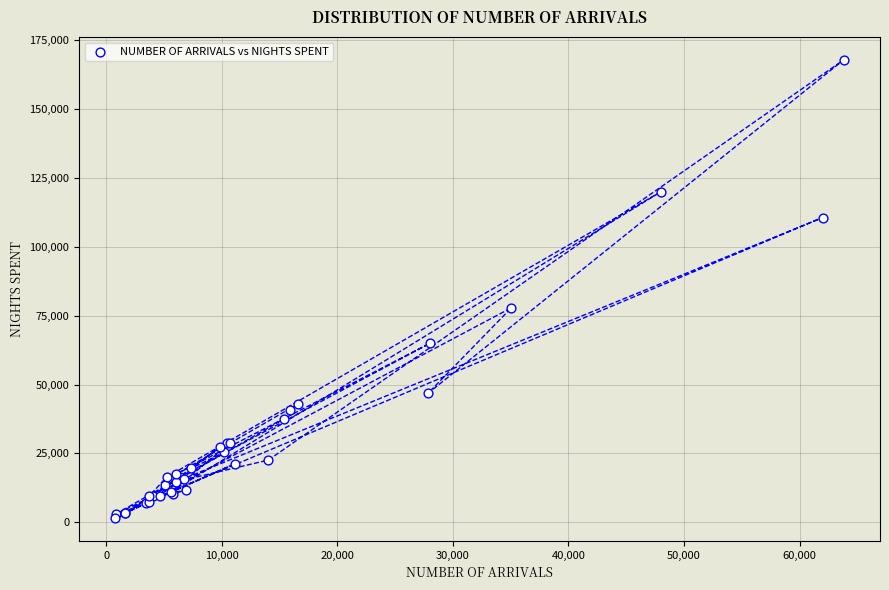

What Y value in the scatter plot is closest to 84725?

77913